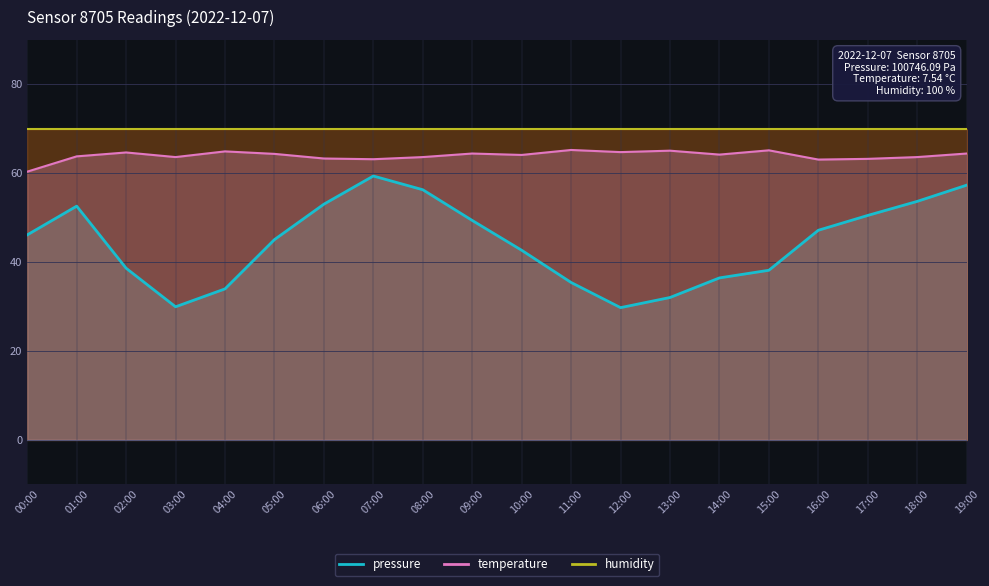

At which category is the sum across all series the highest?

07:00